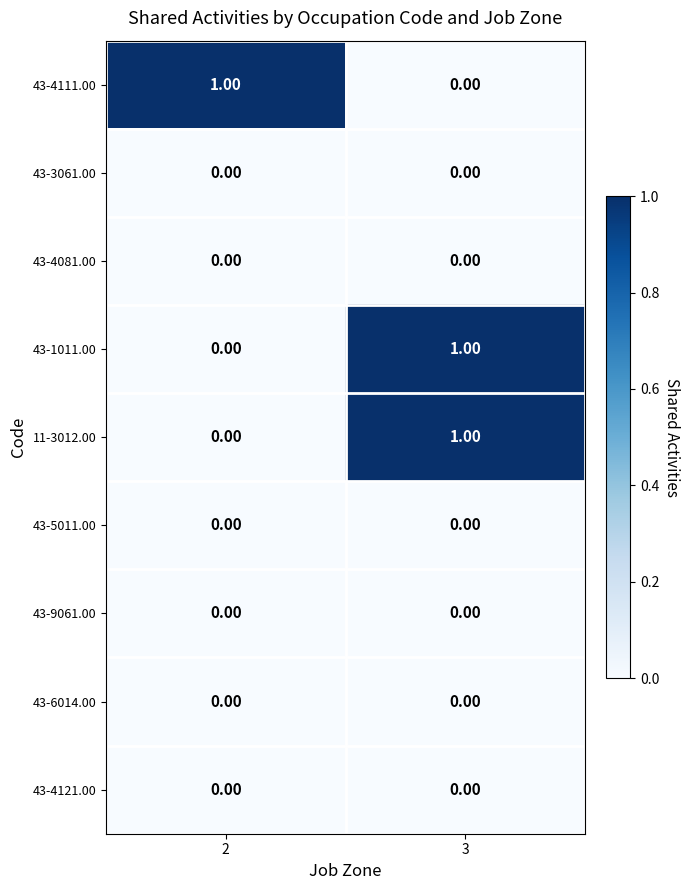

At which category is the sum across all series the highest?

3